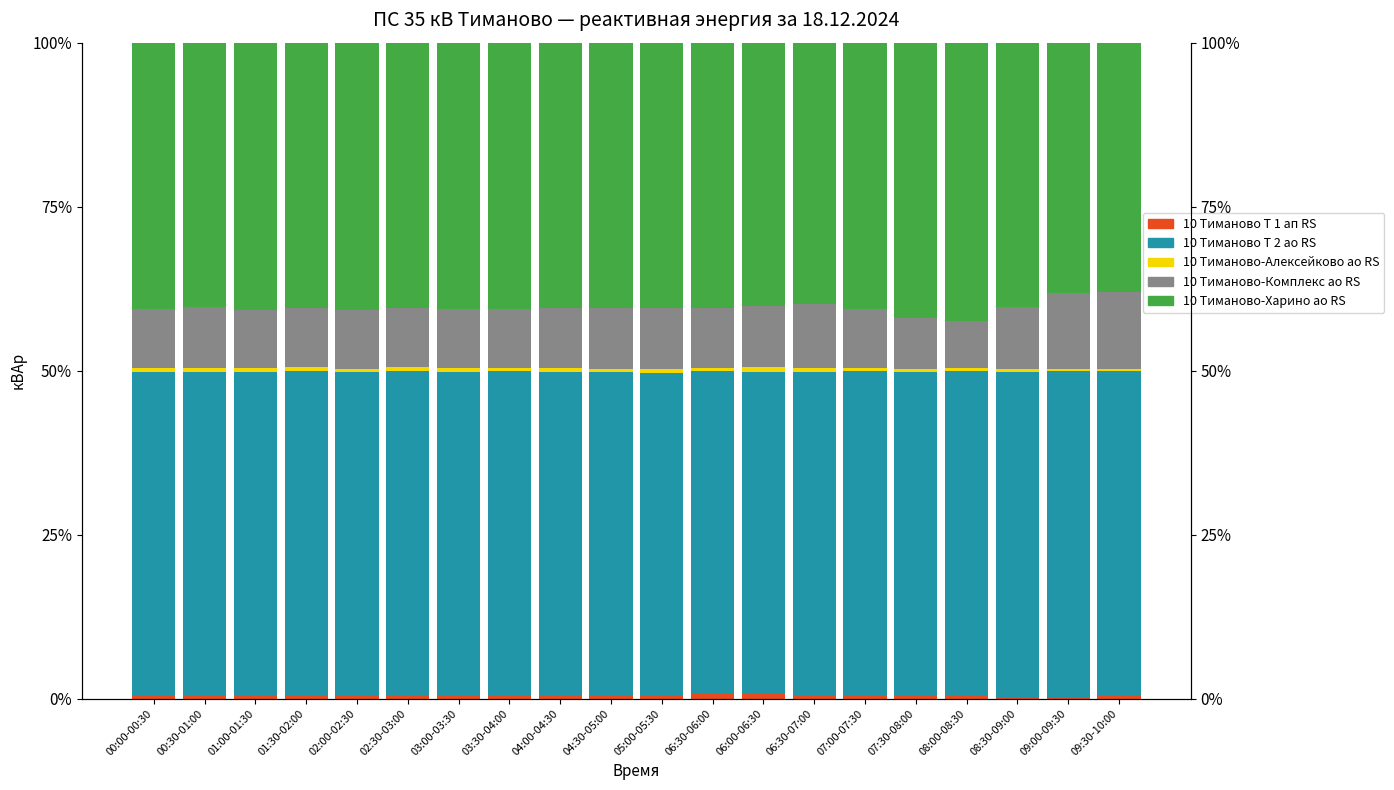

Which series changed the most between 03:00-03:30 and 06:30-07:00?

10 Тиманово-Комплекс ао RS